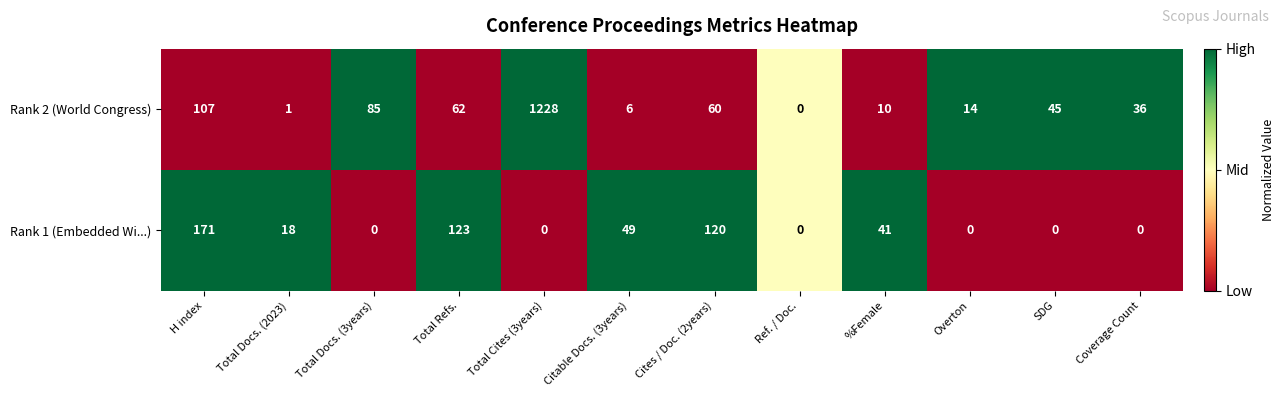

Rank the series at Overton from lowest to highest value.

Rank 1 (Embedded Wi...), Rank 2 (World Congress)